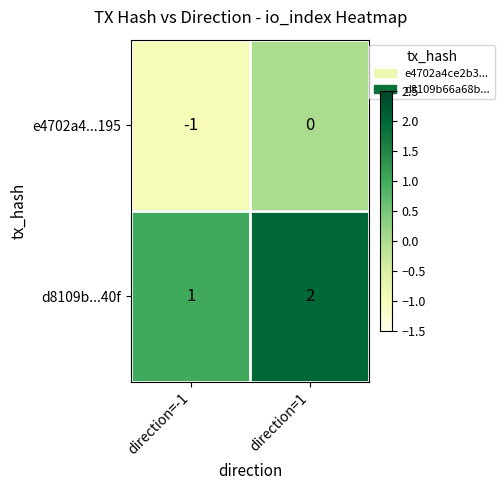

At which label is d8109b...40f closest to 1?

direction=-1